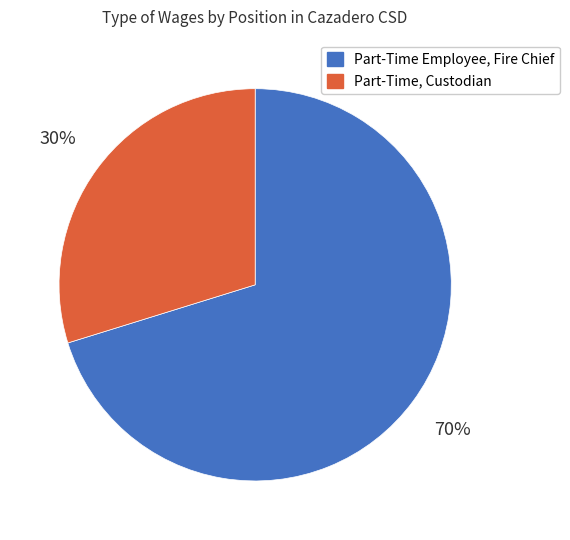

How many slices are in this pie chart?

2